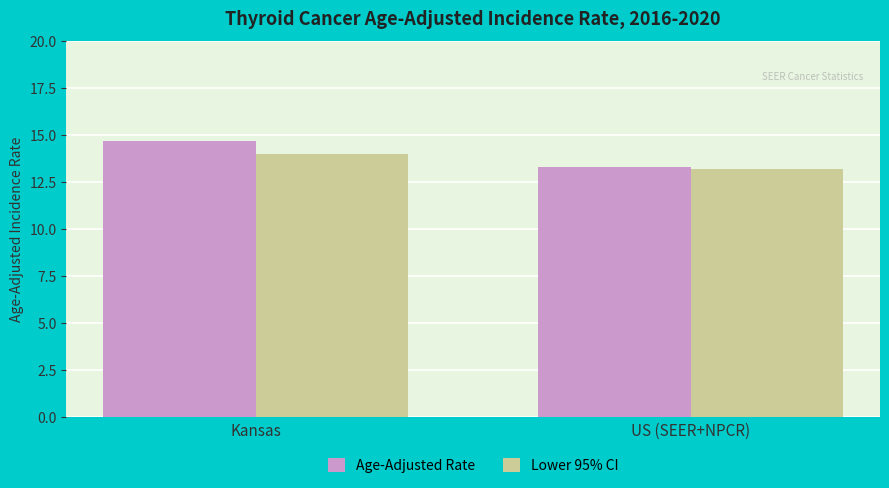

What is the average value of the Age-Adjusted Rate series?

14.0